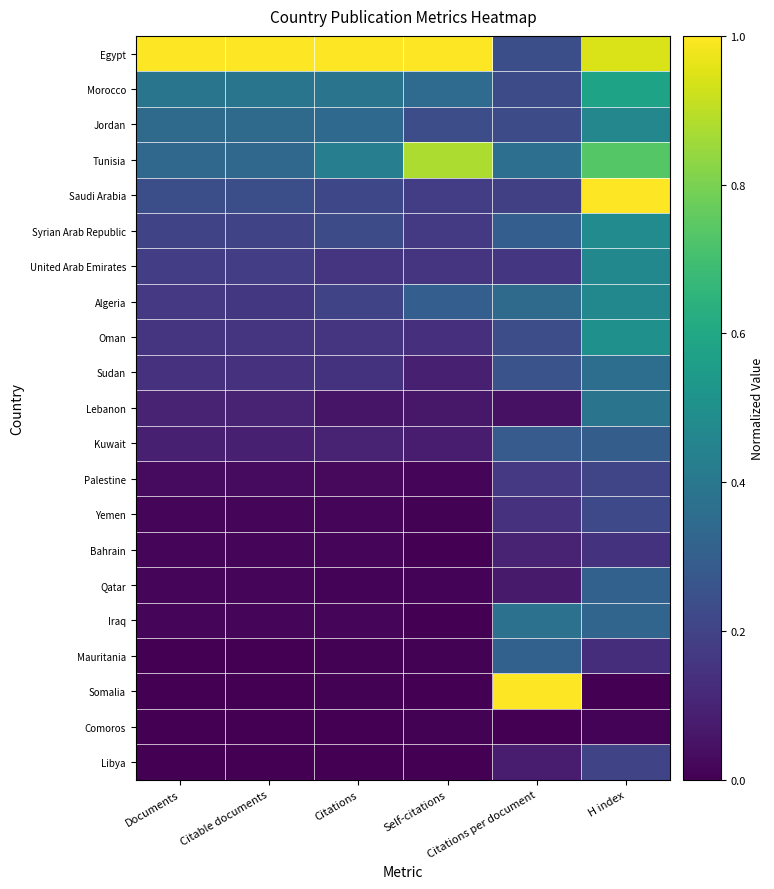

At which category is the sum across all series the highest?

H index